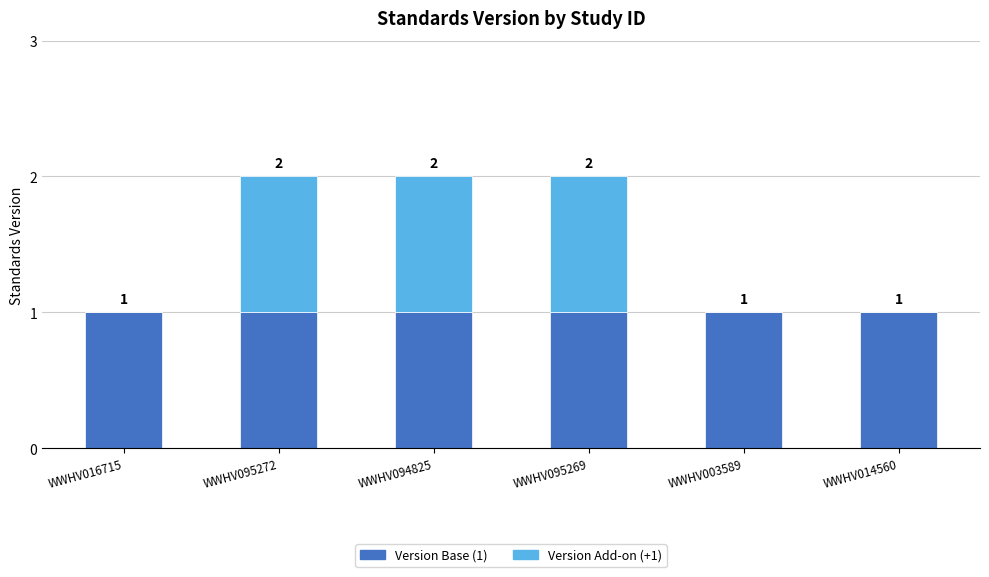

Is it true that Version Base (1) equals 0 at WWHV014560?

False